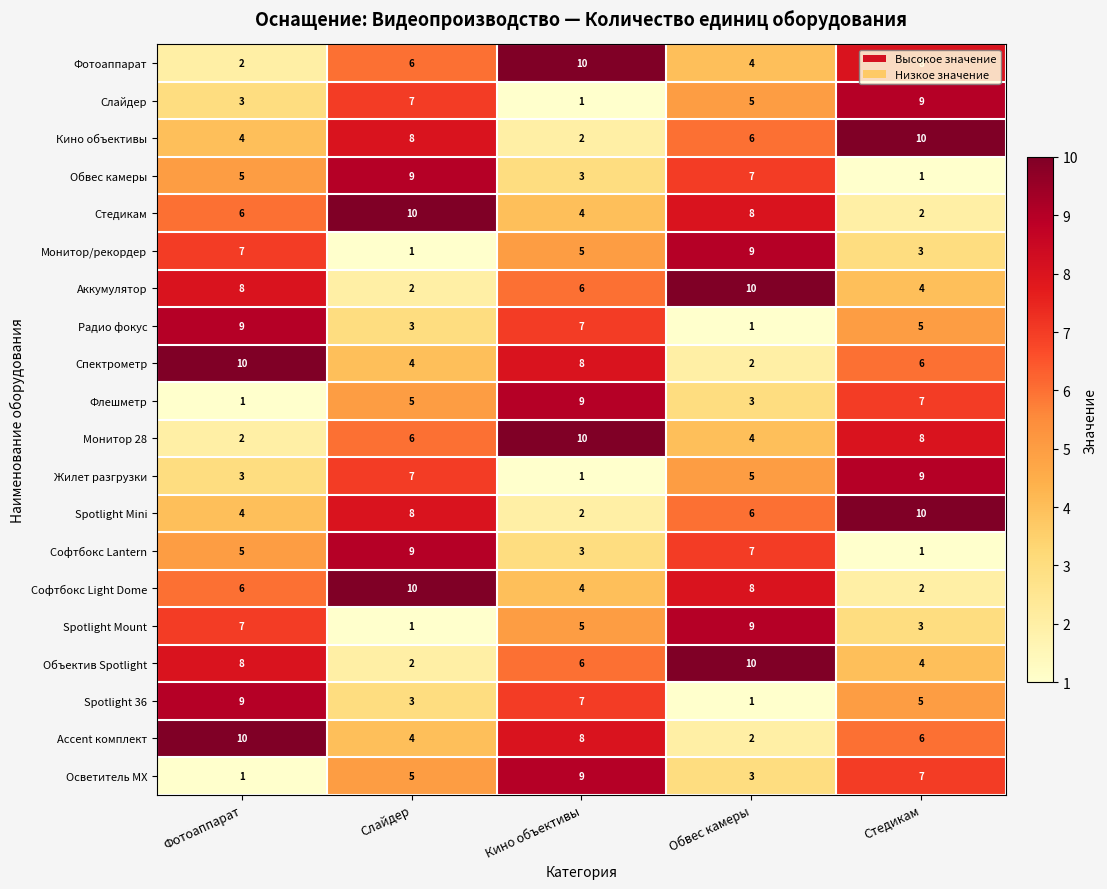

Where does the Кино объективы series first go above 6?

Слайдер